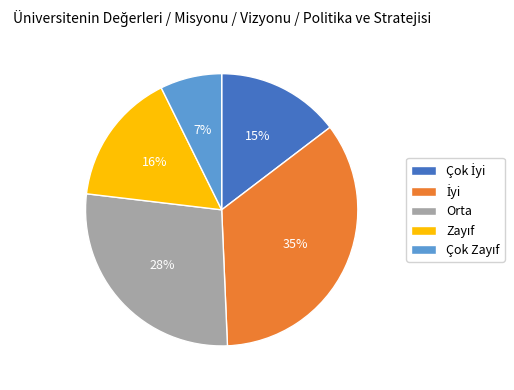

To the nearest percent, what is the average slice percentage?

20%